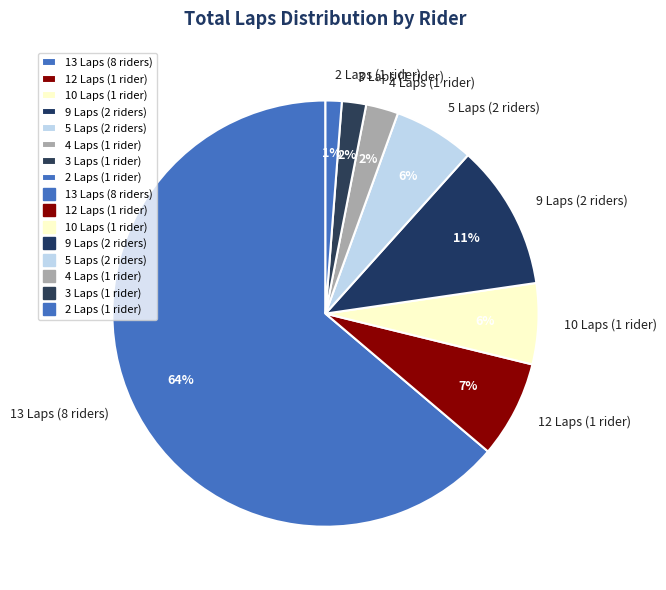

How many segments does this pie chart have?

8